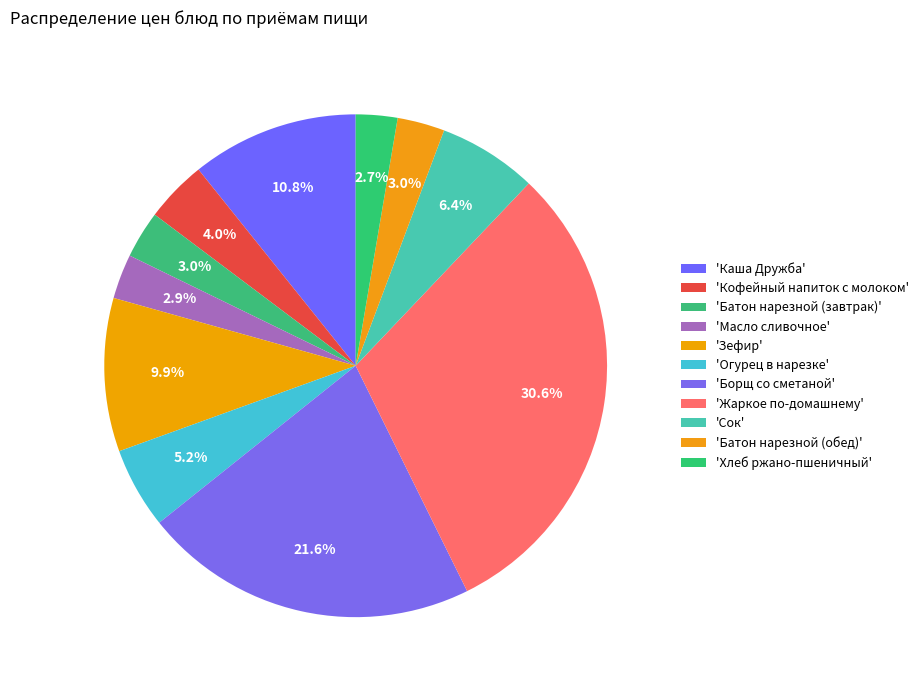

Is there a majority slice in this chart?

No